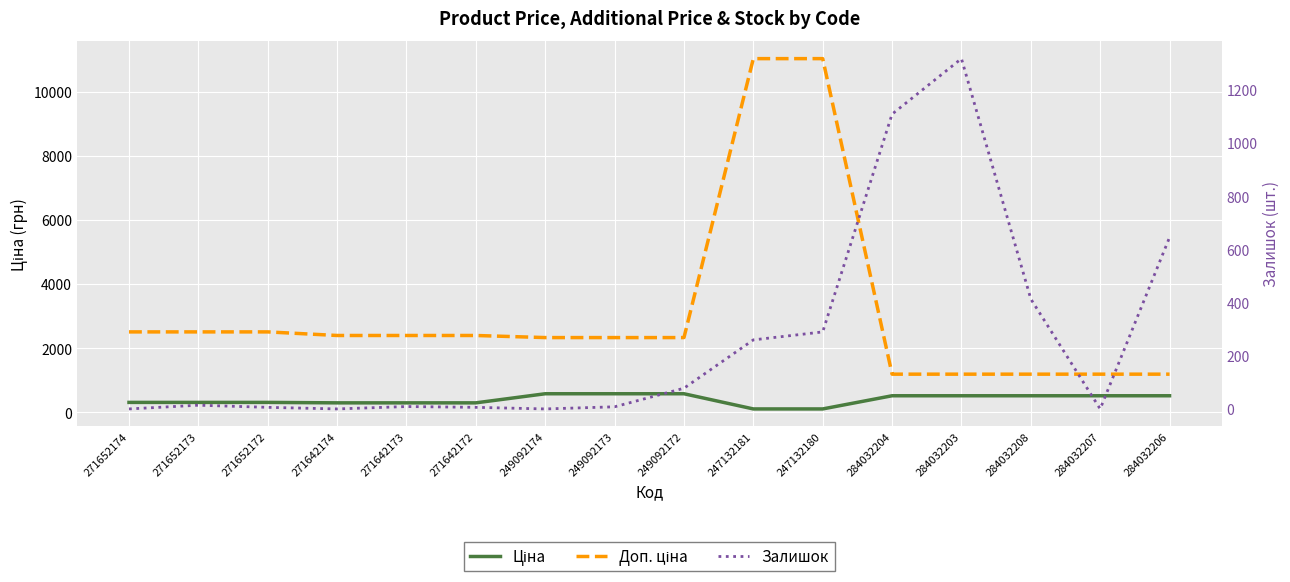

True or false: Доп. ціна and Залишок intersect in this chart.

True